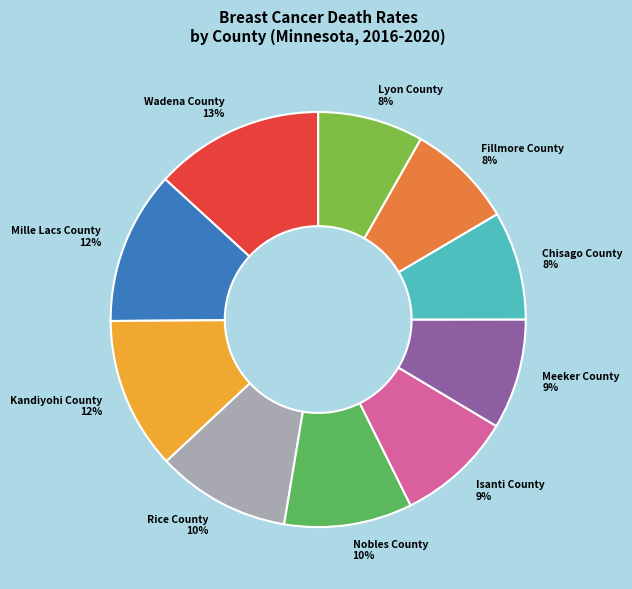

Is there a majority slice in this chart?

No